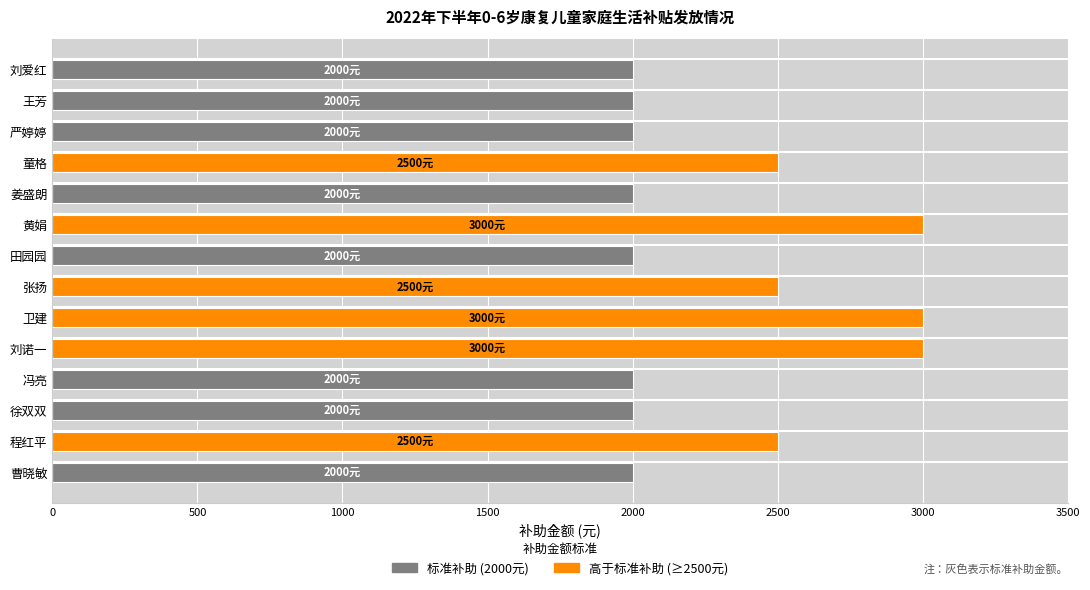

How many values in the 高于标准补助 (≥2500元) series exceed 0?

6